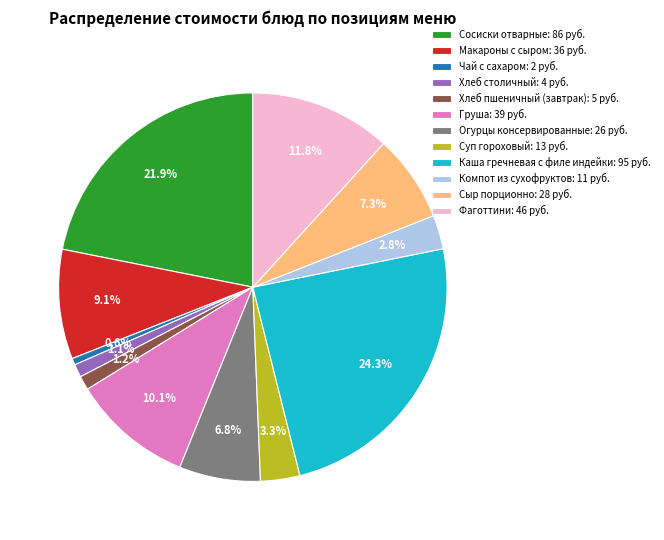

To the nearest percent, what is the difference between the largest and smallest slice percentages?

24%